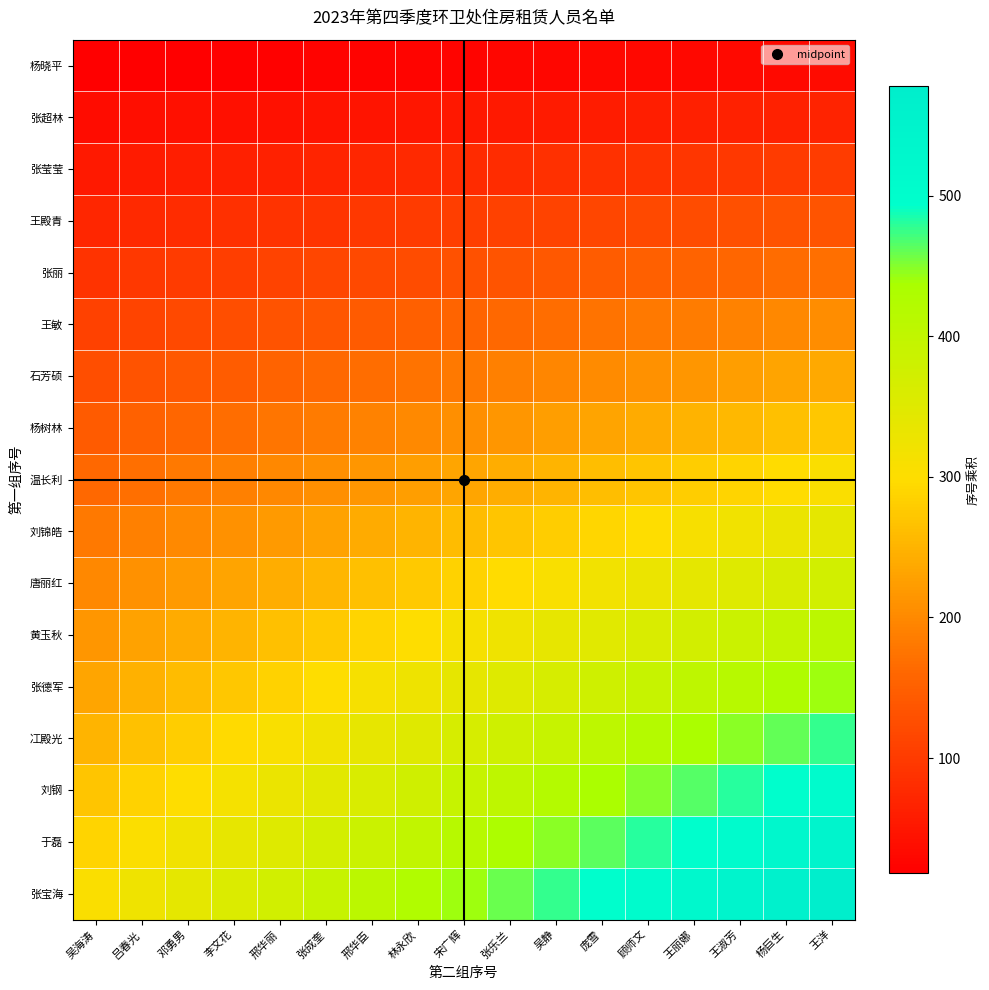

What is the total value across all series at 吴静?

4284